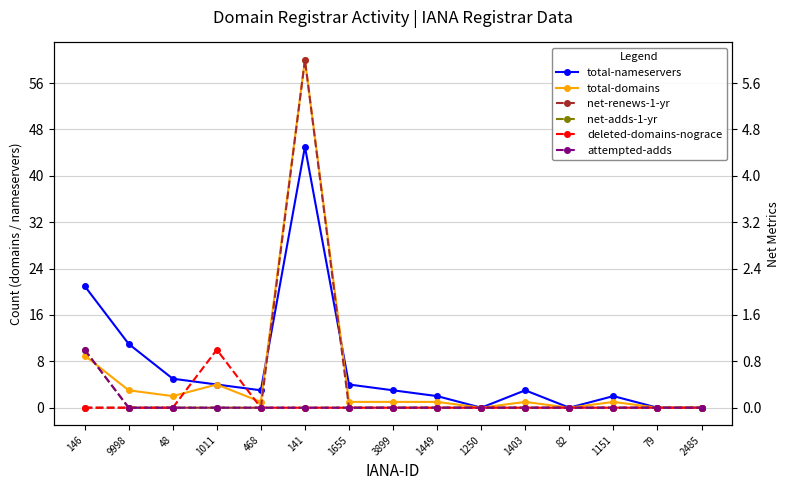

Rank the categories by net-renews-1-yr value from lowest to highest.

146, 9998, 48, 1011, 468, 1655, 3899, 1449, 1250, 1403, 82, 1151, 79, 2485, 141